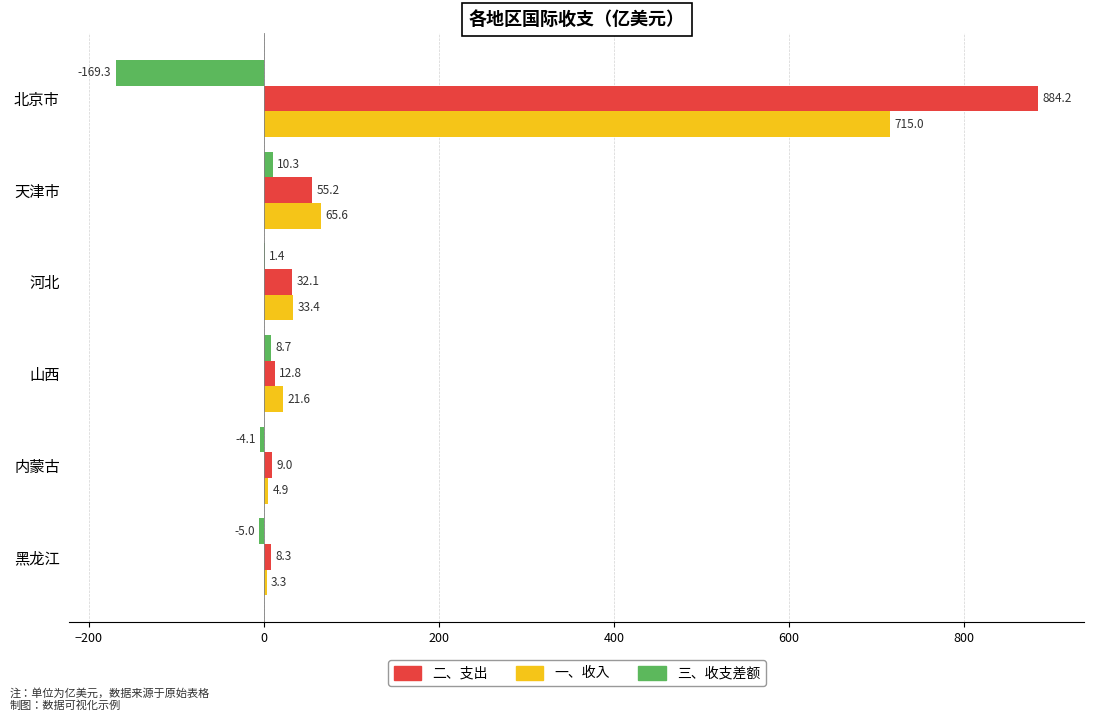

Which series has the largest total across all categories?

二、支出